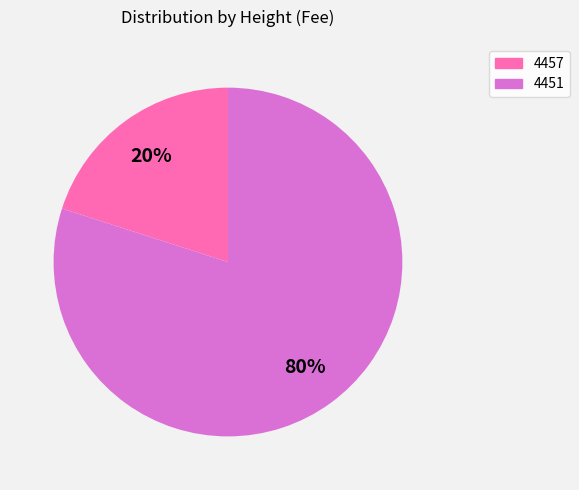

Is it true that 4451 is 87% of the pie?

False